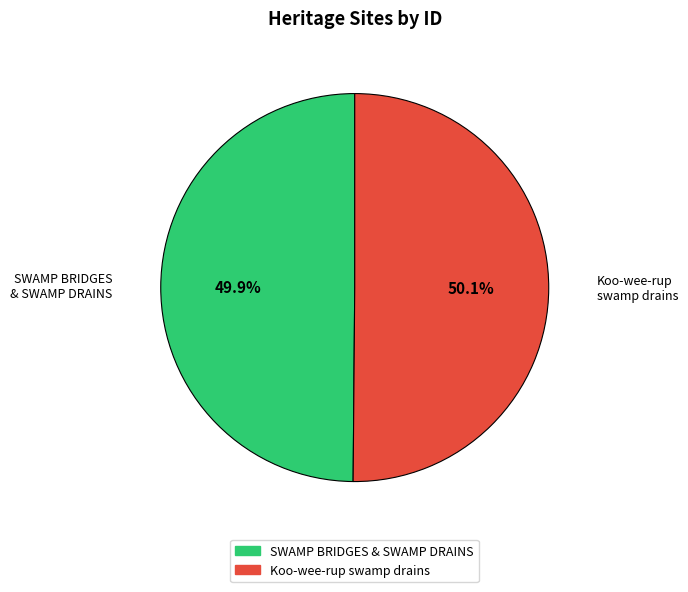

Is there a majority slice in this chart?

Yes